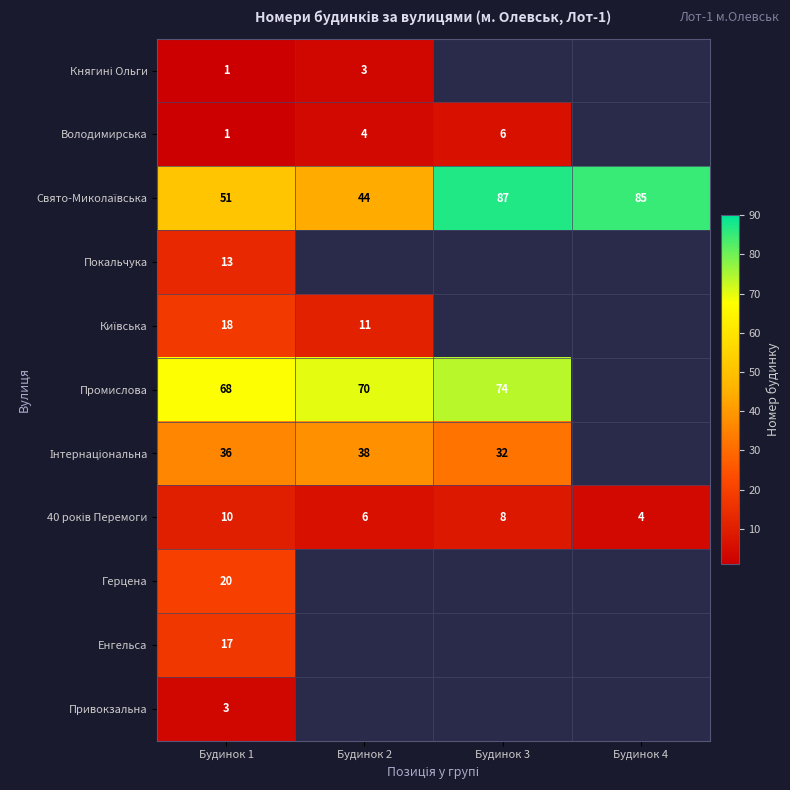

The value of Володимирська at Будинок 3 is 6. True or false?

True